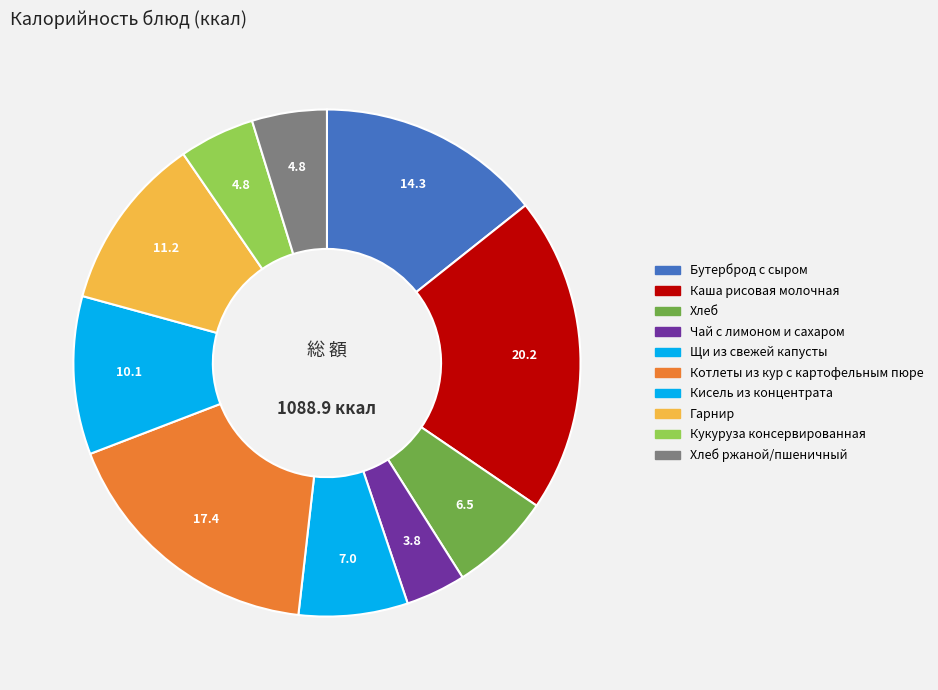

How many segments does this pie chart have?

10